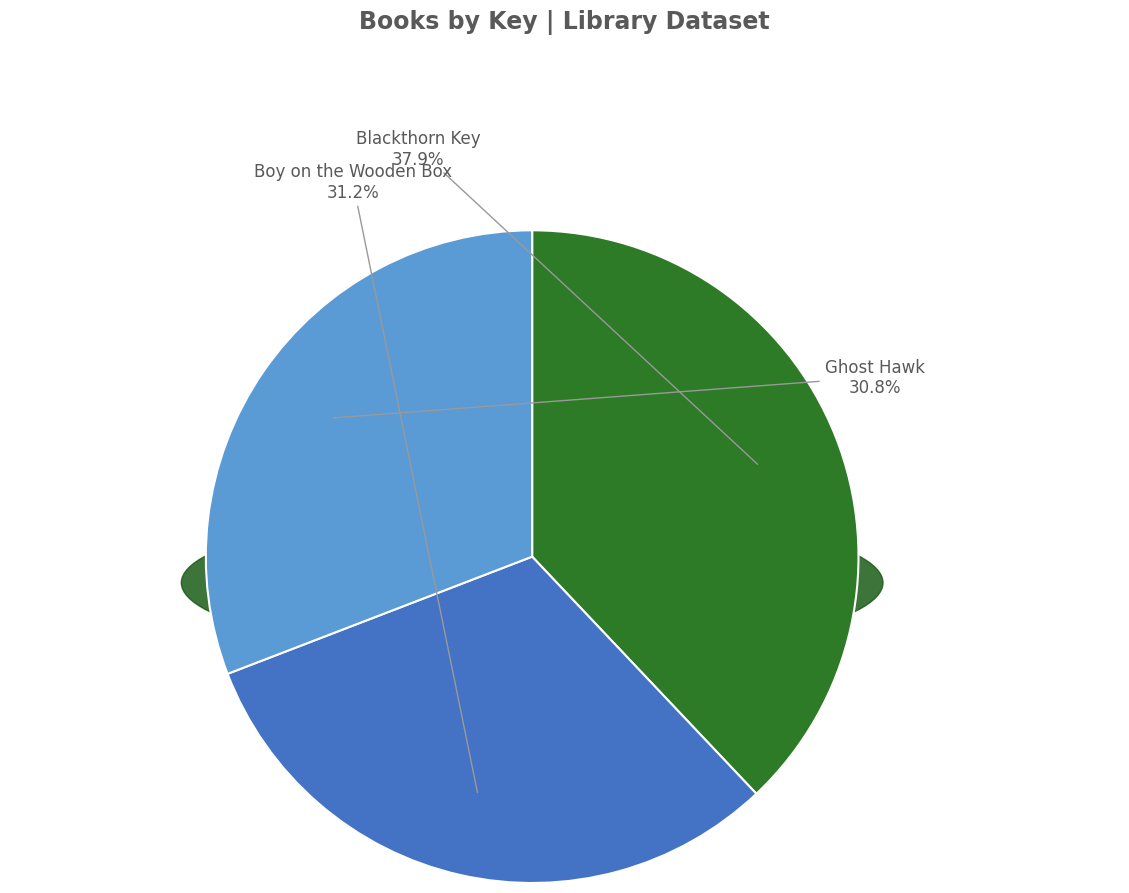

What percentage is the Blackthorn Key slice, to the nearest percent?

38%